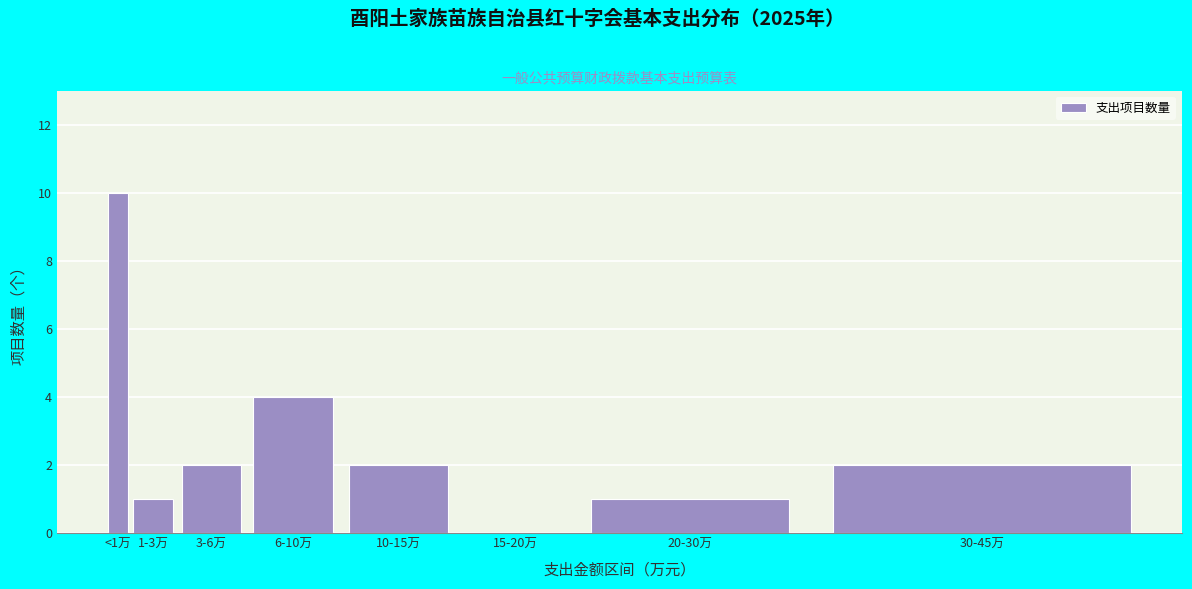

Reading left to right, list all the values displayed in this chart.

<1万=10	1-3万=1	3-6万=2	6-10万=4	10-15万=2	15-20万=0	20-30万=1	30-45万=2